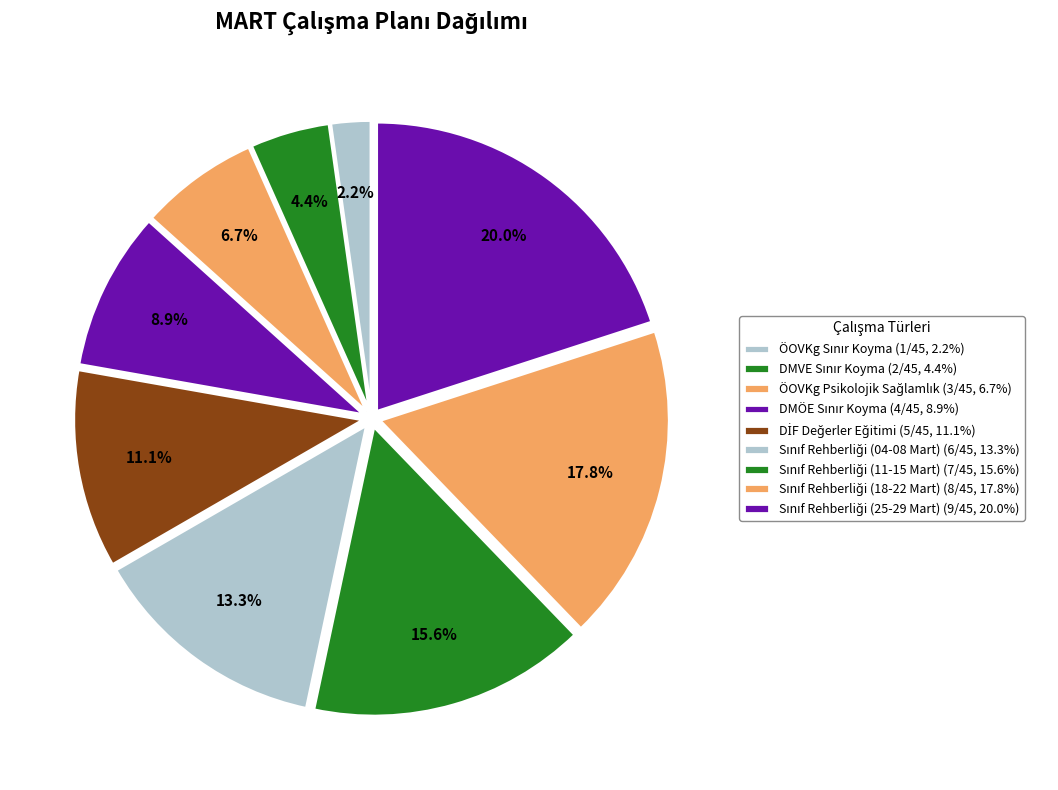

To the nearest percent, what percentage of the pie is Sınıf Rehberliği (11-15 Mart)?

16%